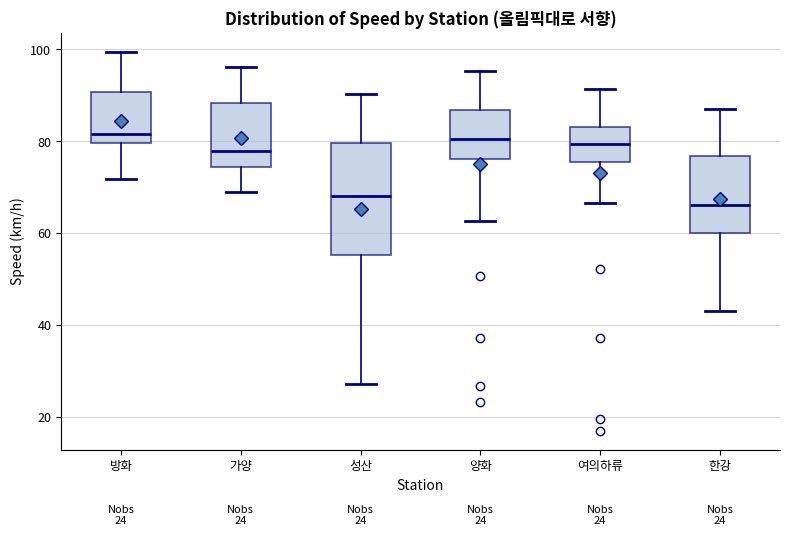

Which box is the tallest, from its lower edge to its upper edge?

성산